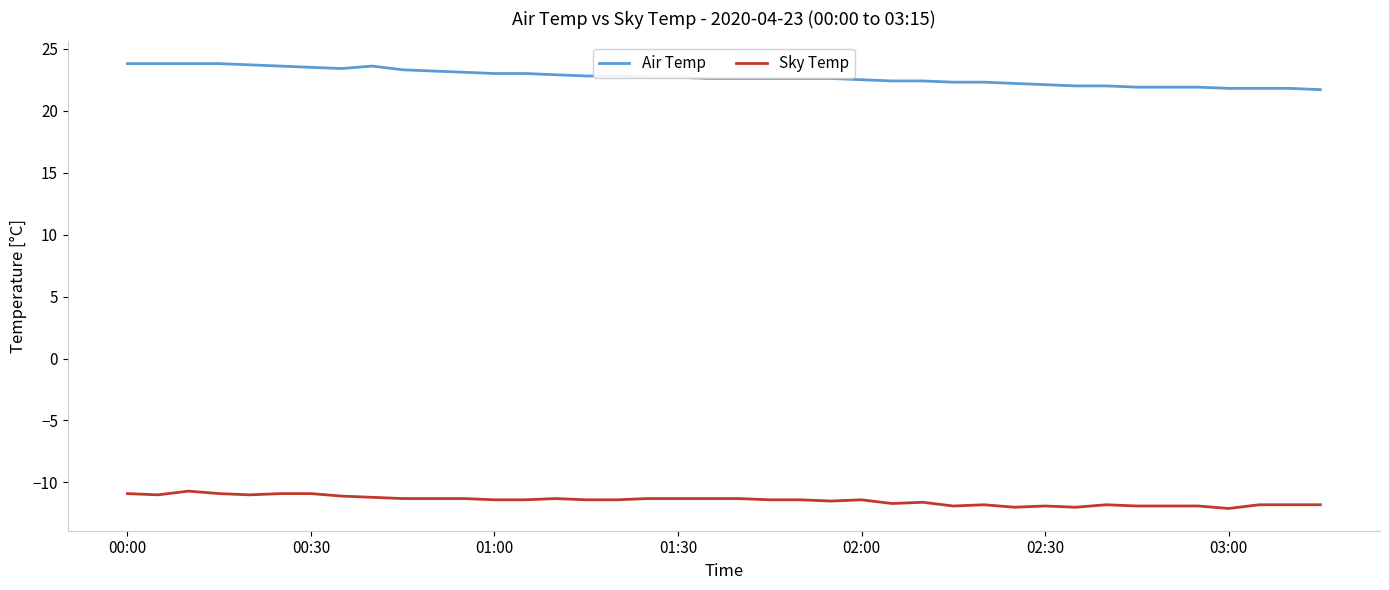

True or false: Air Temp and Sky Temp cross at least once.

False